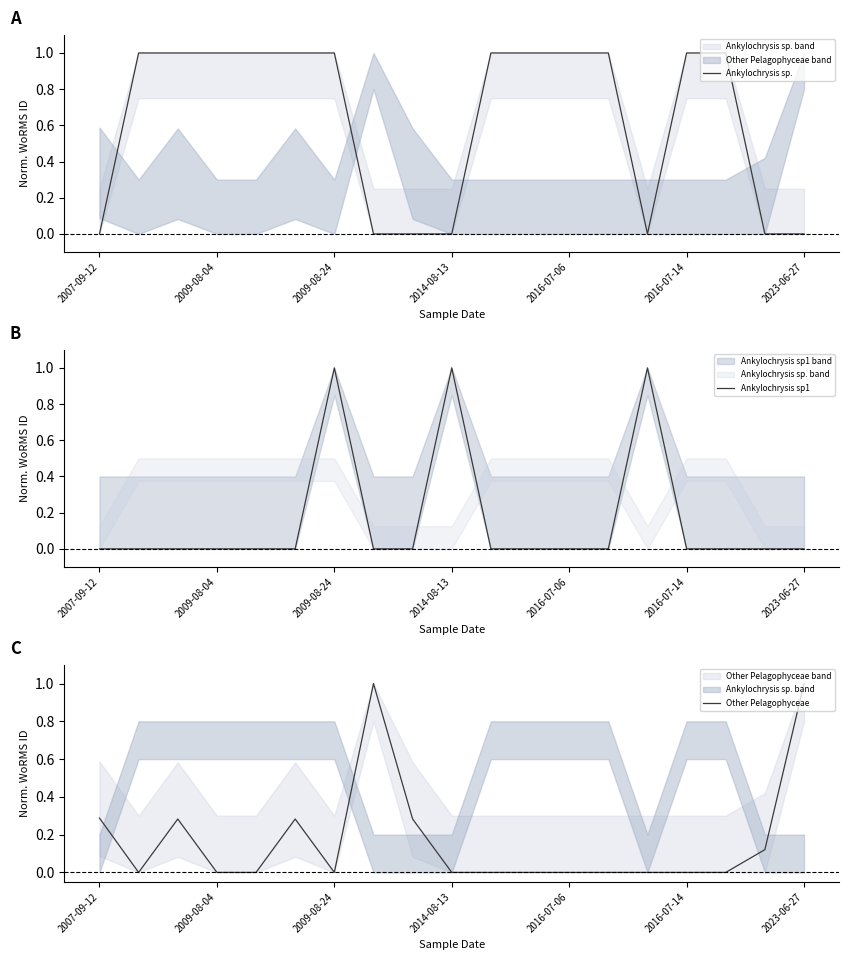

How many data points in Ankylochrysis sp1 are above 0?

3